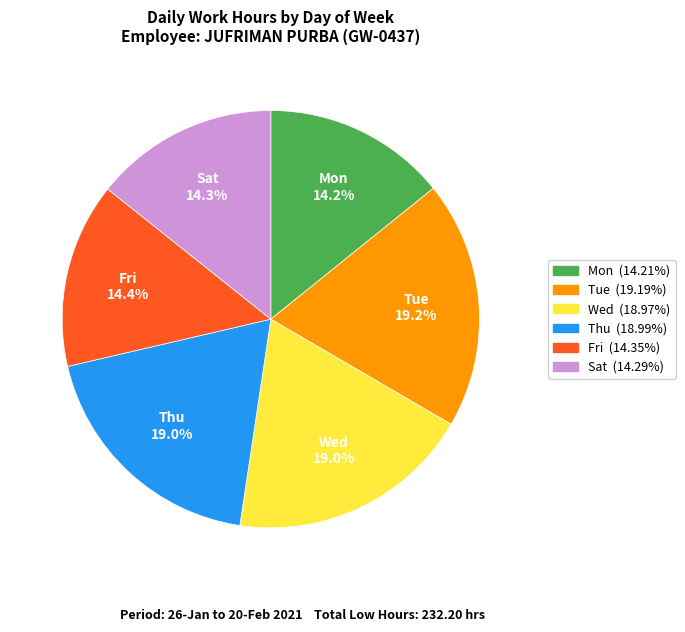

Does any single category account for the majority?

No